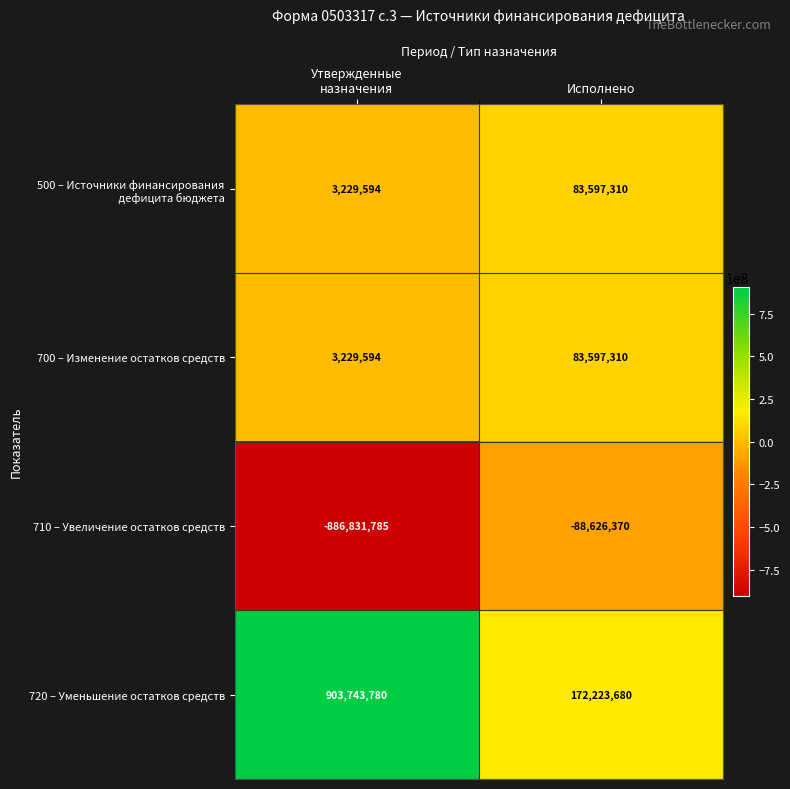

Which series has the widest spread of values?

710 – Увеличение остатков средств